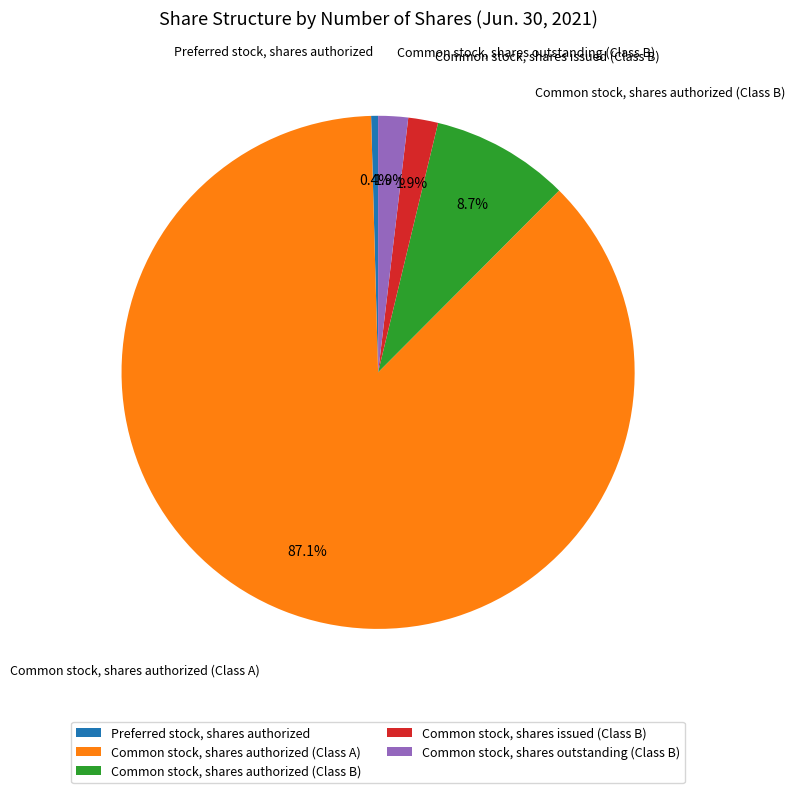

Does any single category account for the majority?

Yes